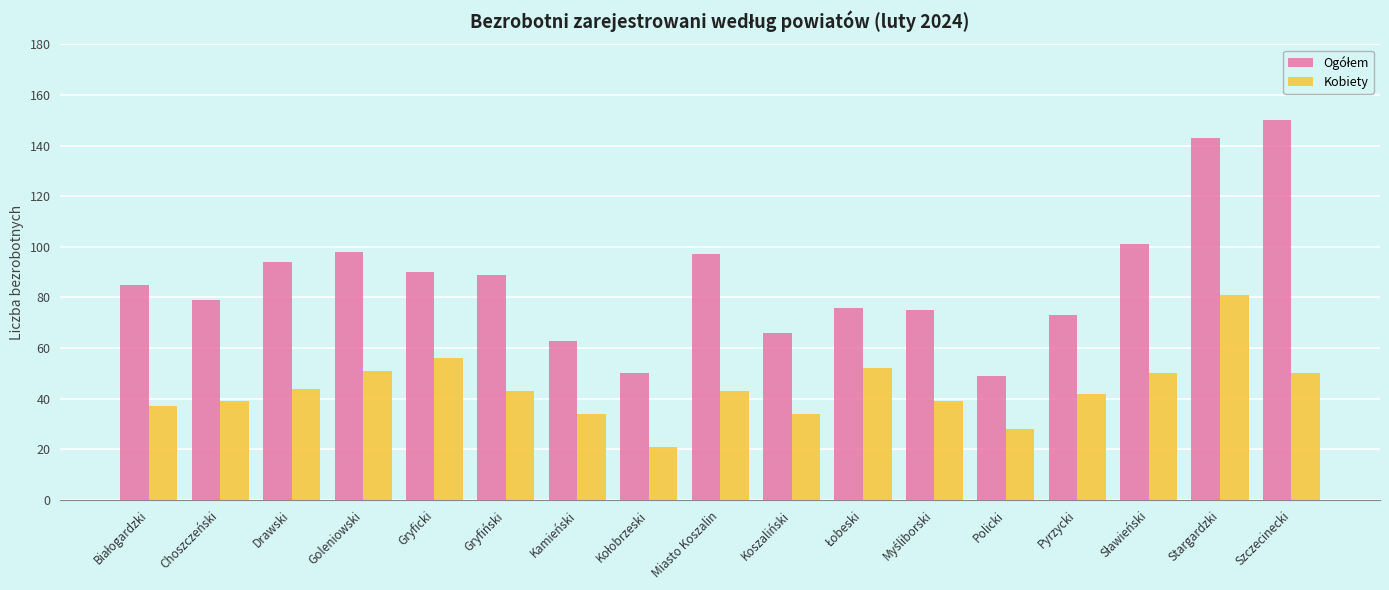

At which category is the sum across all series the highest?

Stargardzki